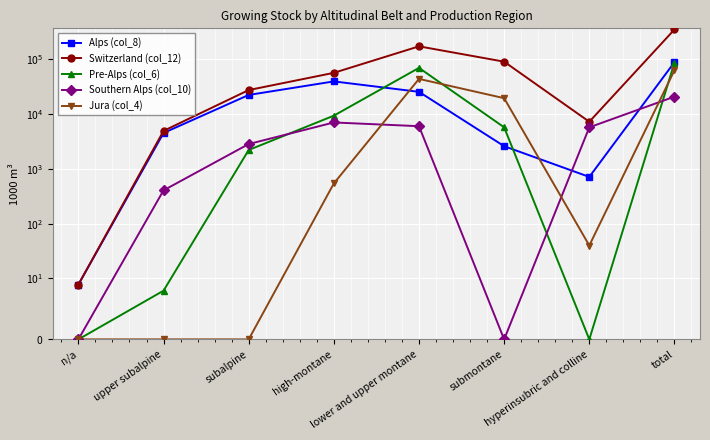

List the series in order of their peak value, highest first.

Switzerland (col_12), Alps (col_8), Pre-Alps (col_6), Jura (col_4), Southern Alps (col_10)